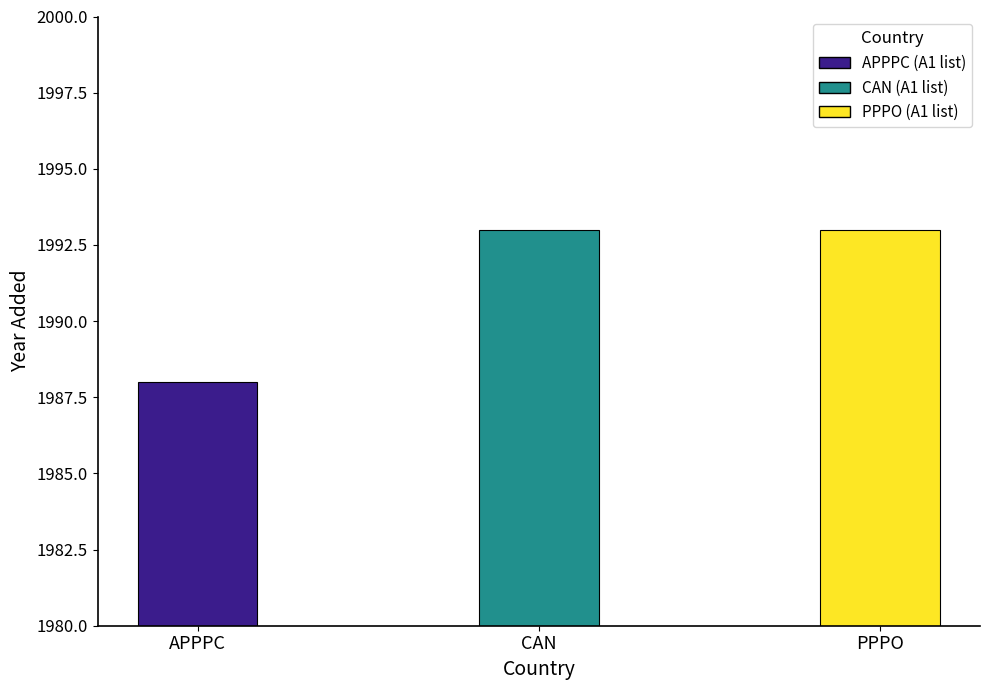

What is the difference between the maximum and minimum values?

5